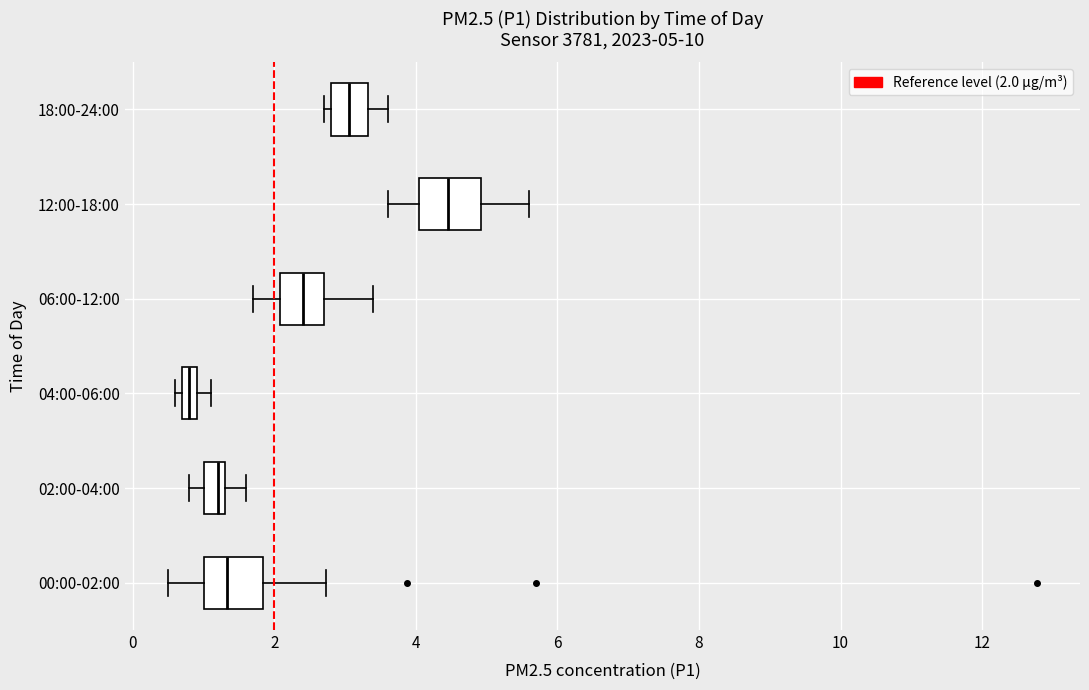

Which box's median line is the furthest to the left?

04:00-06:00